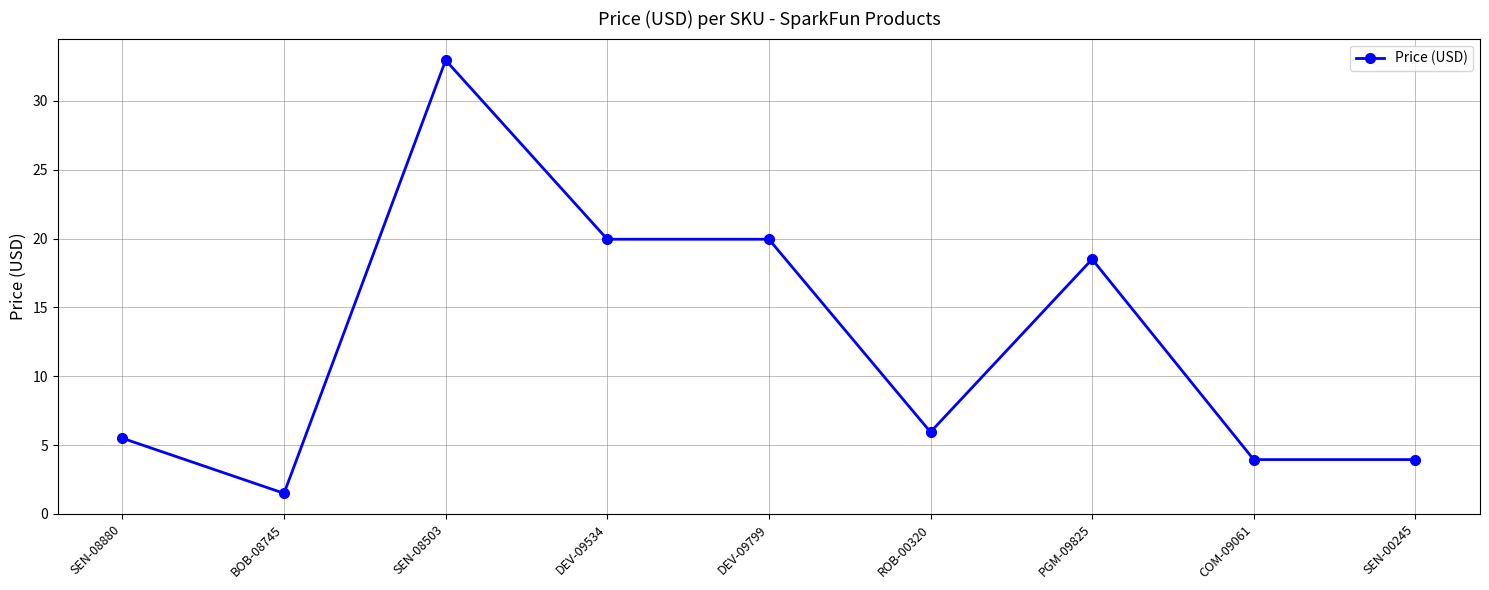

Which category has the lowest value across all series?

BOB-08745